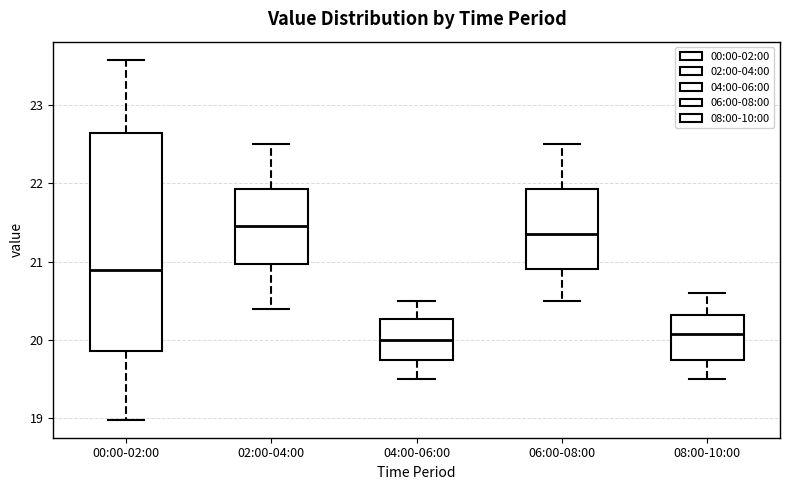

Reading left to right, transcribe this box plot: for each box, give where its median line is, the range the box spans, and where its two whiskers end, as read against the y-axis. The values are not printed on the chart, so give them approximately, as read against the axis.

00:00-02:00: median 20.9, box 19.9 to 22.6, whiskers 19.0 to 23.6
02:00-04:00: median 21.5, box 21.0 to 21.9, whiskers 20.4 to 22.5
04:00-06:00: median 20.0, box 19.7 to 20.3, whiskers 19.5 to 20.5
06:00-08:00: median 21.4, box 20.9 to 21.9, whiskers 20.5 to 22.5
08:00-10:00: median 20.1, box 19.7 to 20.3, whiskers 19.5 to 20.6